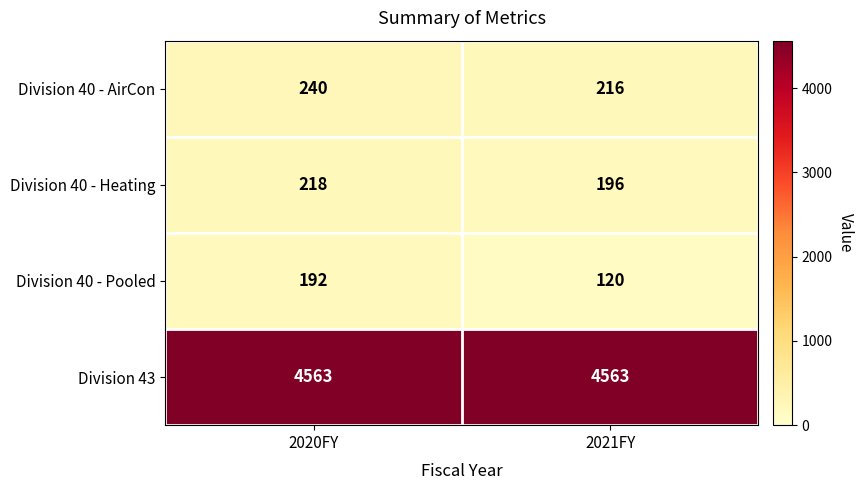

Rank the series by their maximum value, from lowest to highest.

Division 40 - Pooled, Division 40 - Heating, Division 40 - AirCon, Division 43